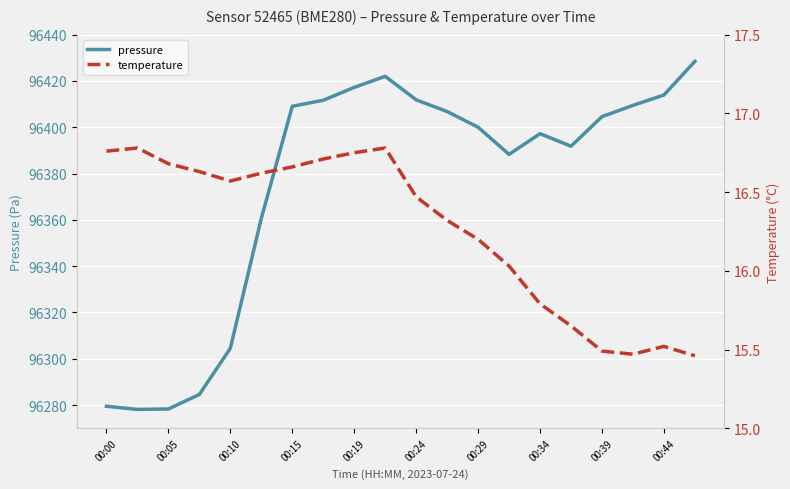

Which series has the largest range (max minus min)?

pressure